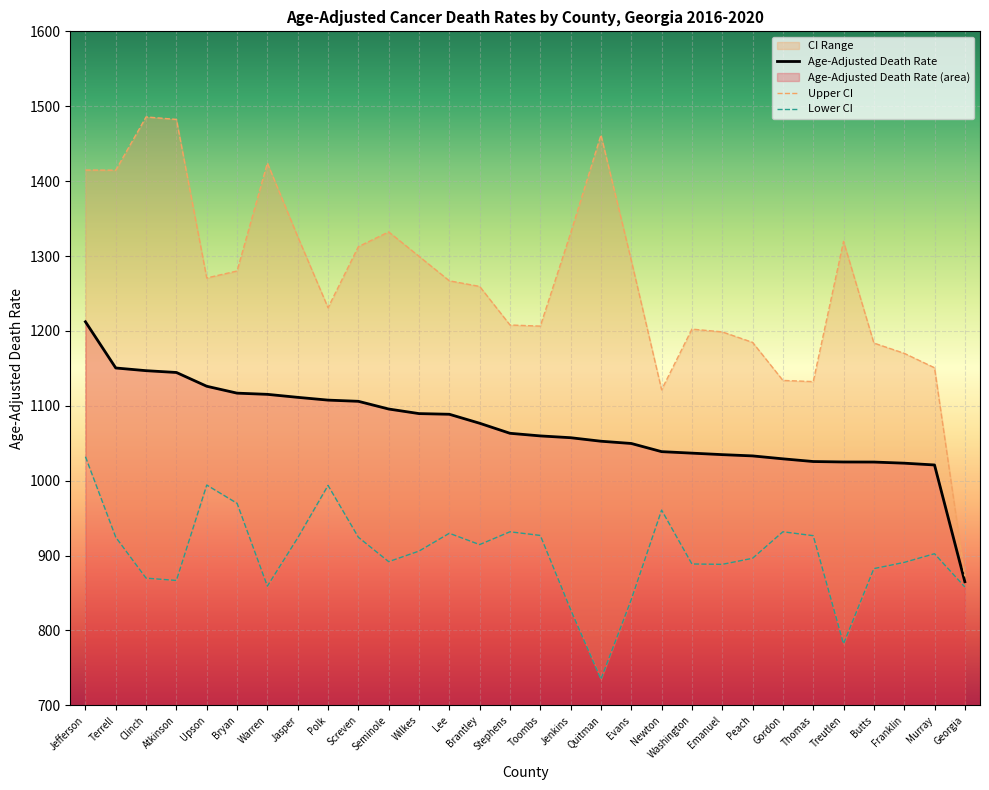

At which label does Age-Adjusted Death Rate reach its minimum?

Georgia